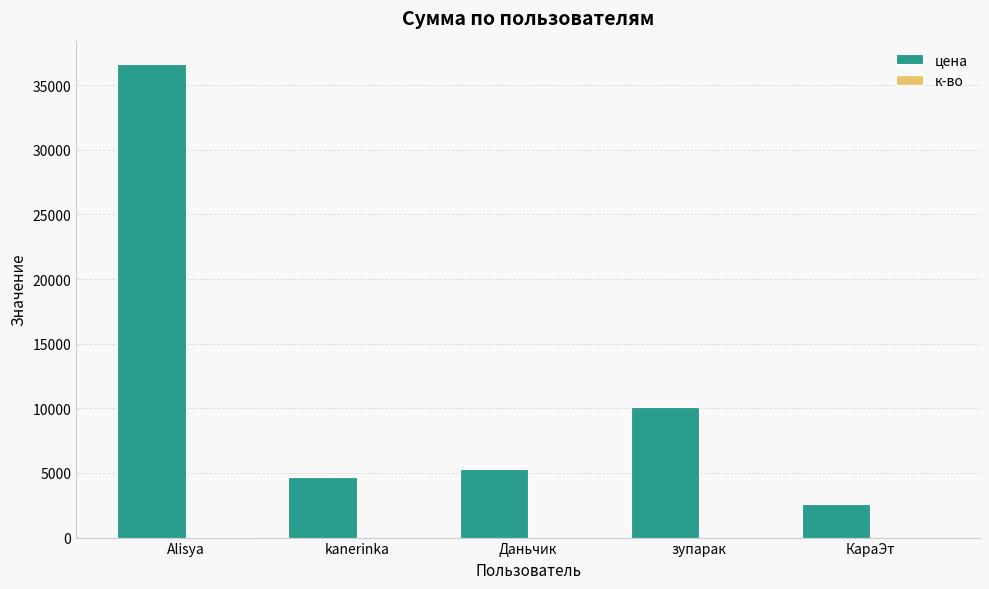

Count the number of data series in this chart.

2